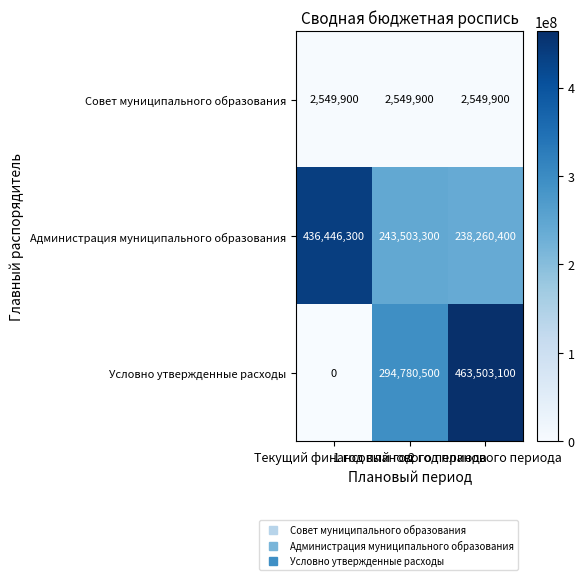

List the series in order of their overall mean, lowest first.

Совет муниципального образования, Условно утвержденные расходы, Администрация муниципального образования